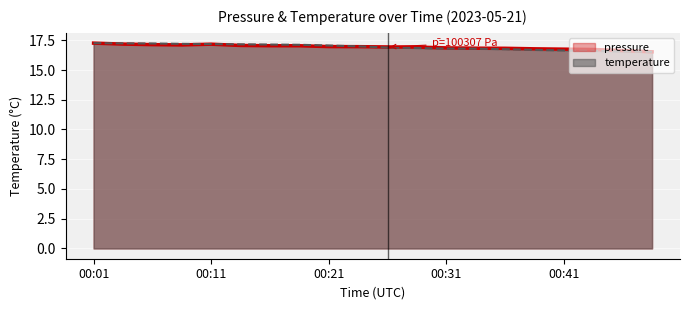

What is the total value across all series at 00:41?

33.4